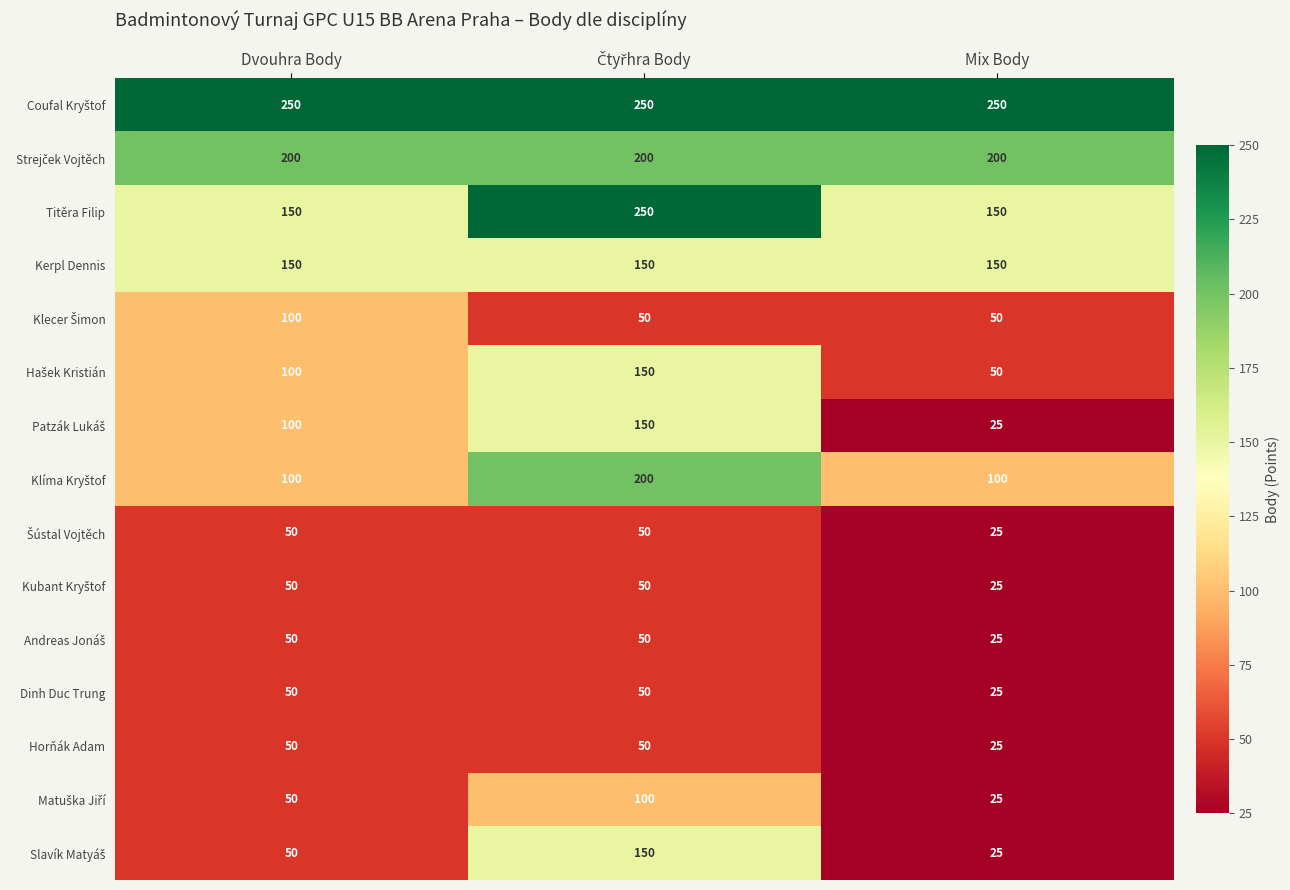

How many distinct data groups are displayed?

15